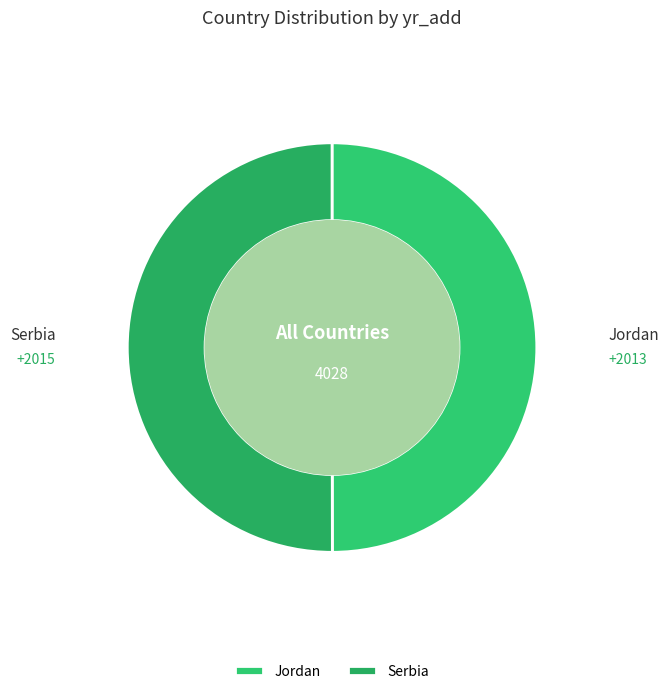

Approximately how many times larger is the value at Serbia compared to Jordan?

1.0